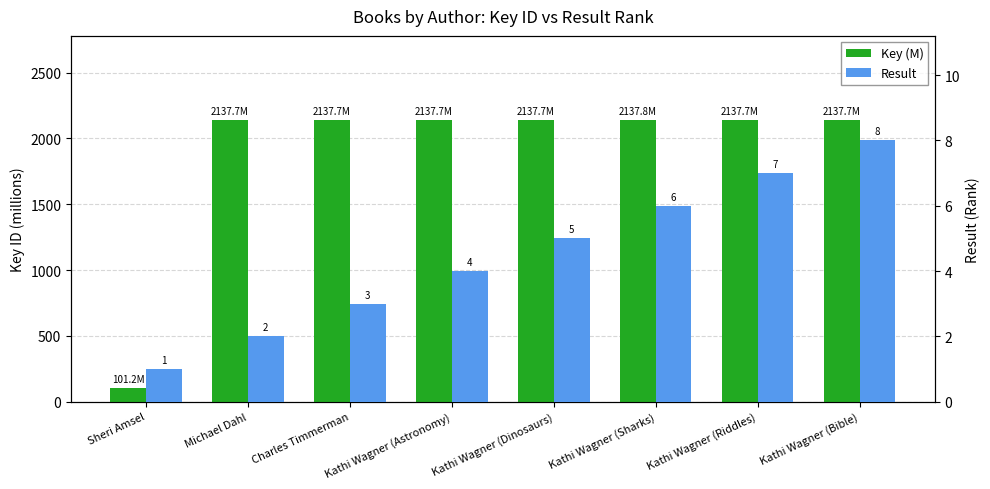

Is it true that Result equals 2.1 at Kathi Wagner (Riddles)?

False